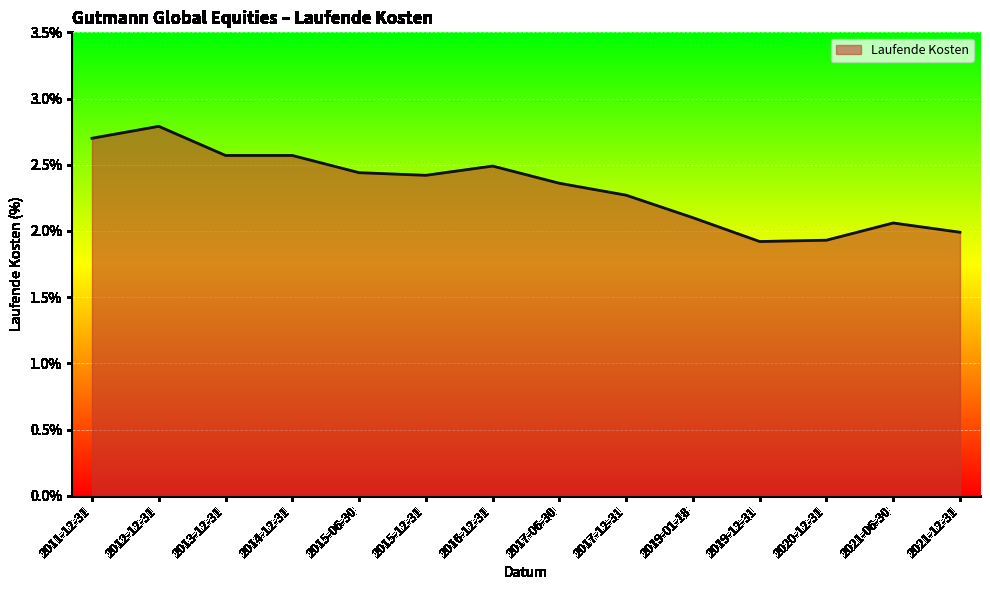

True or false: the data shows 1.9 at 2020-12-31.

True